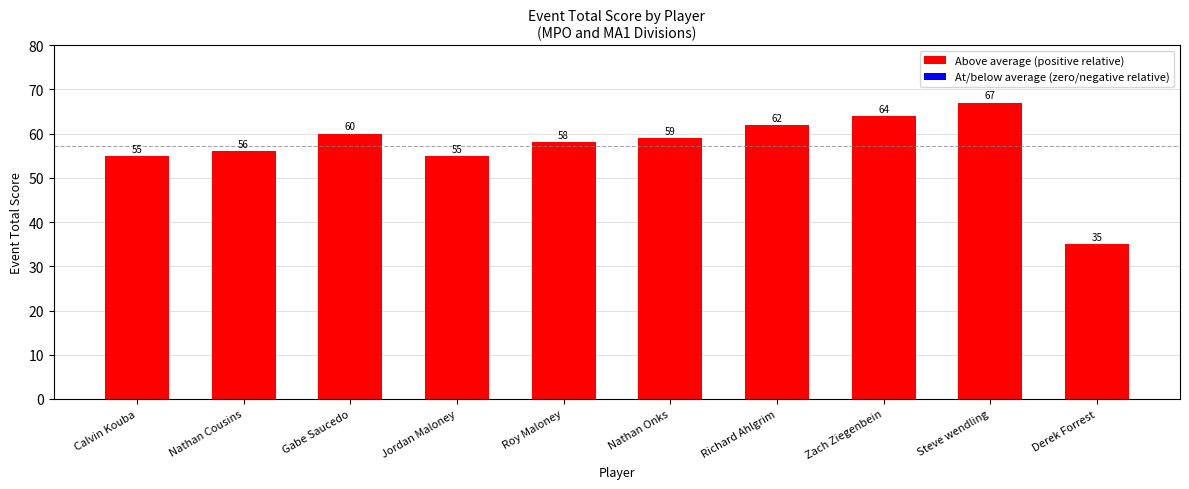

What is the maximum value shown in the chart?

67